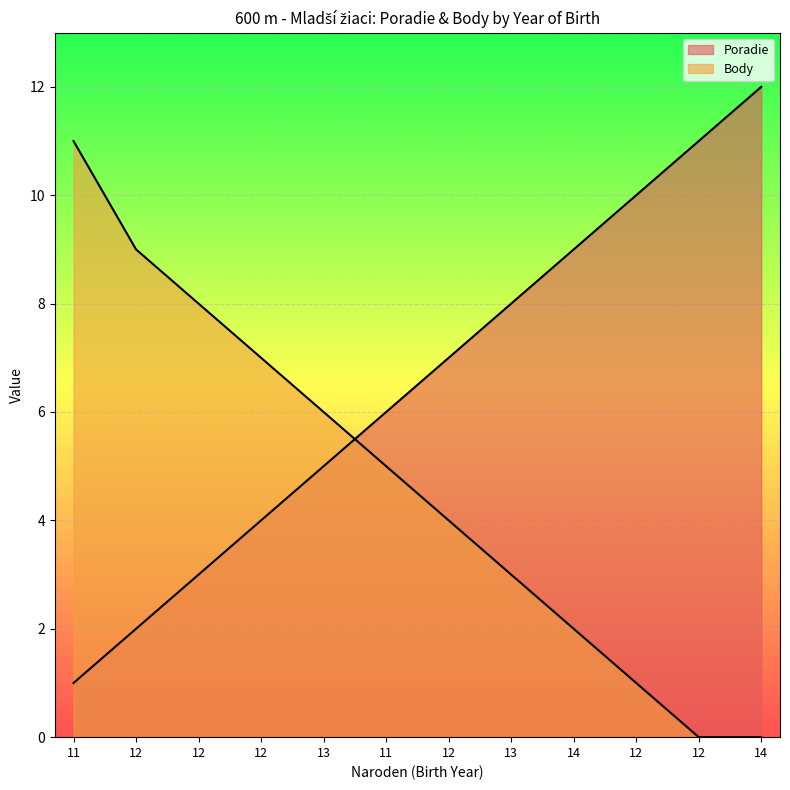

Between which two adjacent categories do Poradie and Body first intersect?

13 and 11